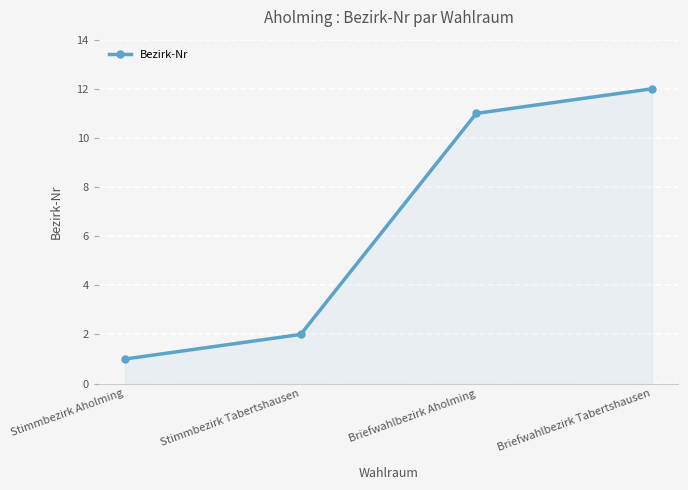

Reading left to right, what are all the values shown in this chart?

1	2	11	12